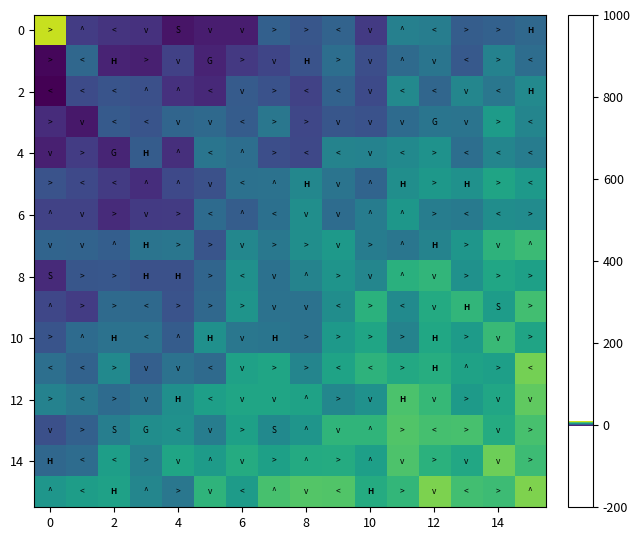

At which category is the sum across all series the highest?

15